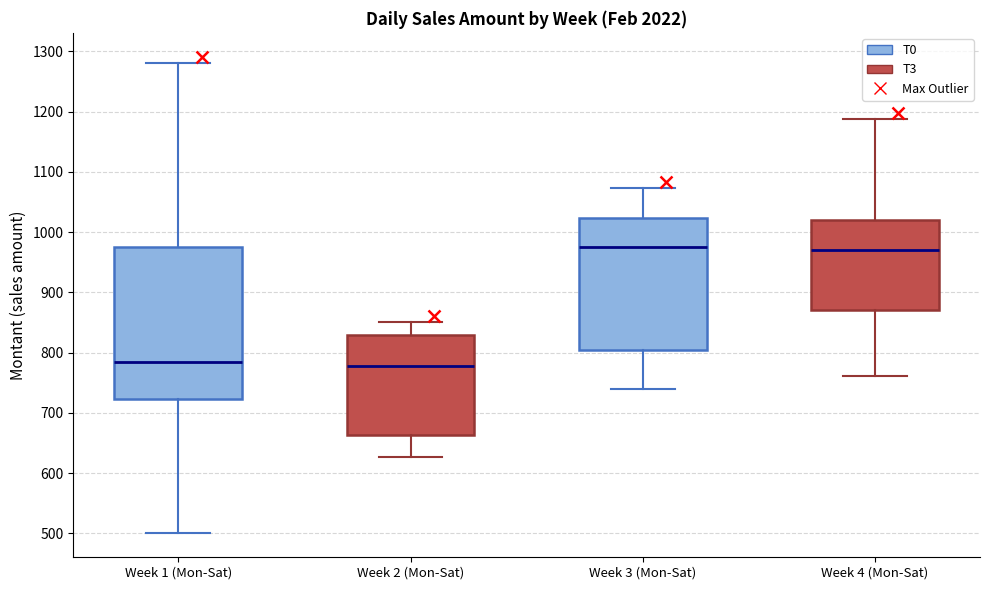

Reading left to right, transcribe this box plot: for each box, give where its median line is, the range the box spans, and where its two whiskers end, as read against the y-axis. The values are not printed on the chart, so give them approximately, as read against the axis.

Week 1 (Mon-Sat): median 780, box 720 to 970, whiskers 500 to 1280
Week 2 (Mon-Sat): median 780, box 660 to 830, whiskers 630 to 850
Week 3 (Mon-Sat): median 980, box 800 to 1020, whiskers 740 to 1070
Week 4 (Mon-Sat): median 970, box 870 to 1020, whiskers 760 to 1190